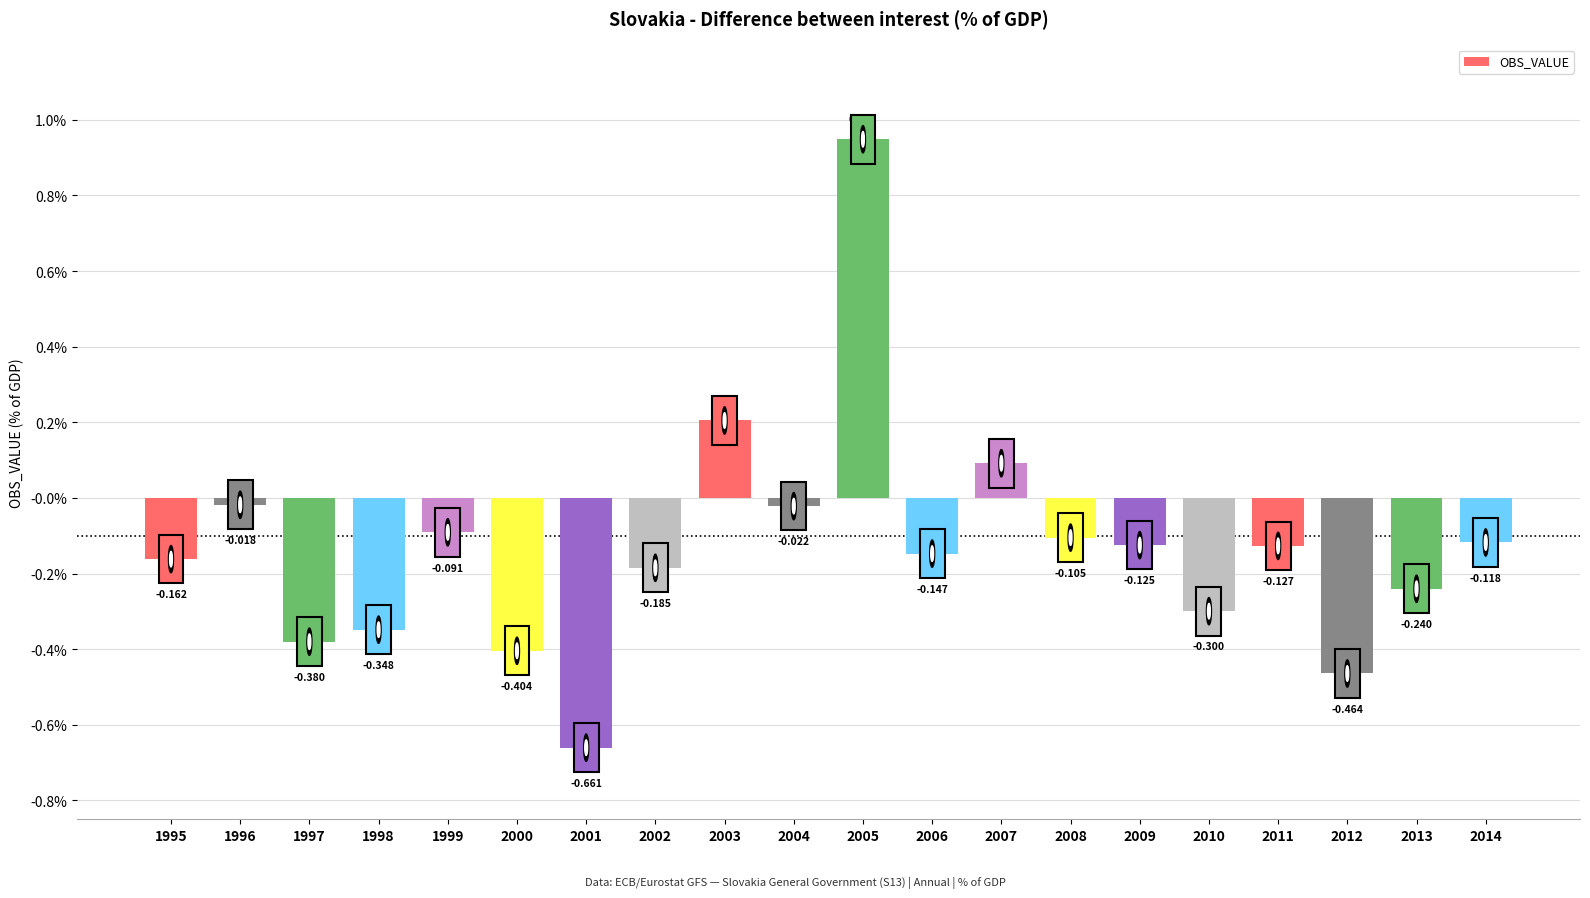

What is the average value?

-0.1